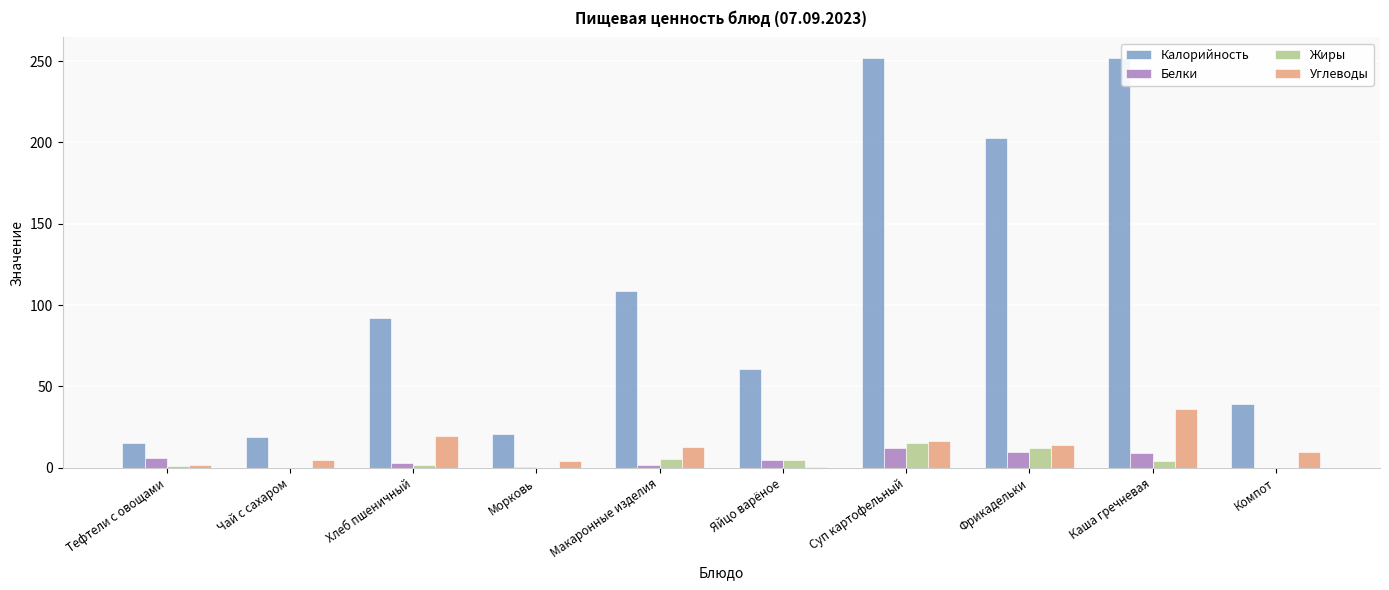

Which series has the largest total across all categories?

Калорийность